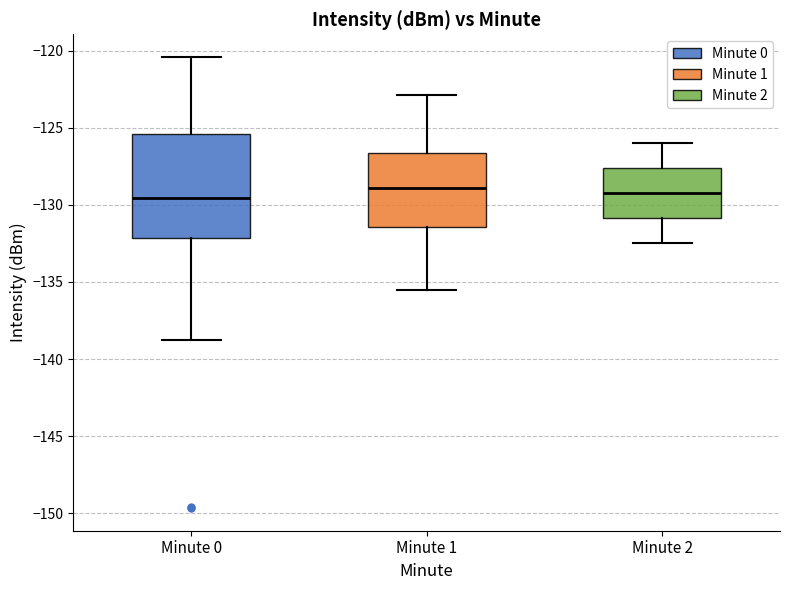

Reading left to right, transcribe this box plot: for each box, give where its median line is, the range the box spans, and where its two whiskers end, as read against the y-axis. The values are not printed on the chart, so give them approximately, as read against the axis.

Minute 0: median -129.5, box -132.0 to -125.5, whiskers -139.0 to -120.5
Minute 1: median -129.0, box -131.5 to -126.5, whiskers -135.5 to -123.0
Minute 2: median -129.0, box -131.0 to -127.5, whiskers -132.5 to -126.0